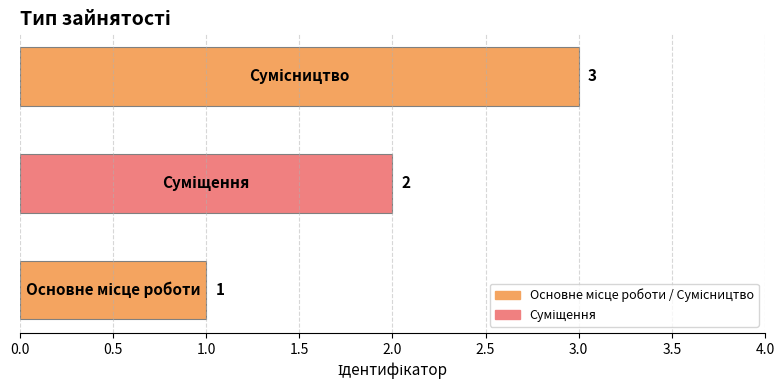

What is the sum of all values?

6